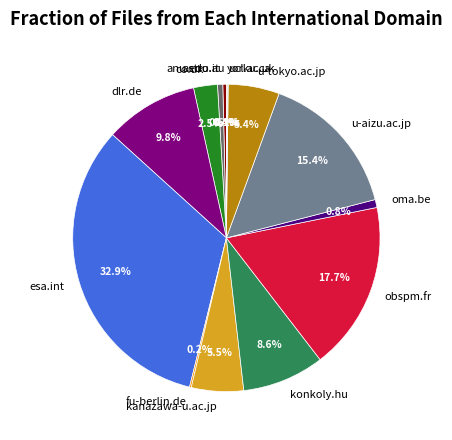

Is it true that astro.it is 11% of the pie?

False